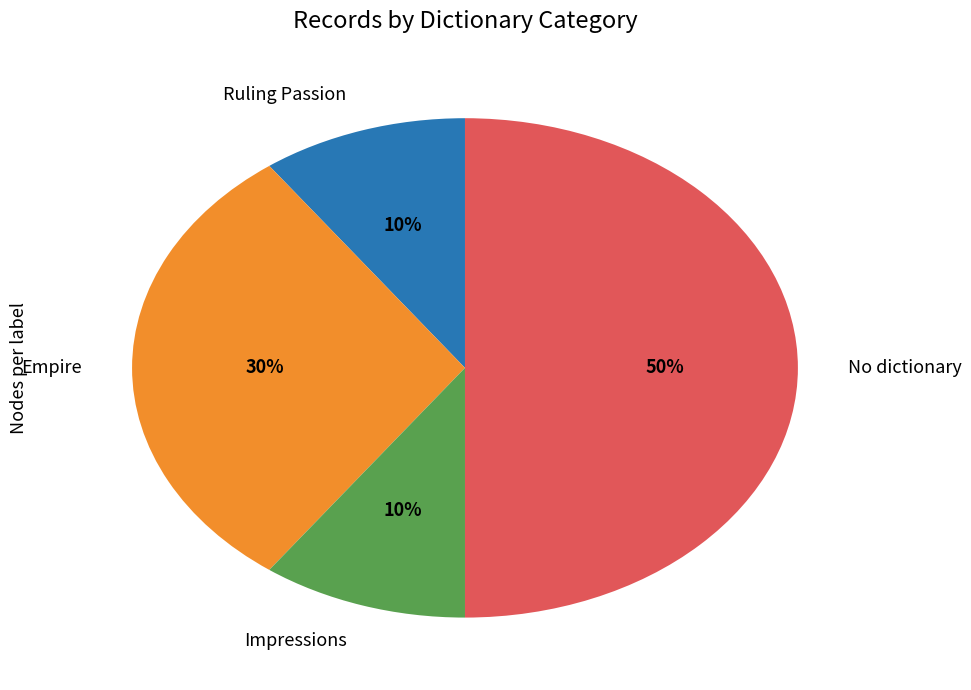

Do Empire and No dictionary together represent more than half of the pie?

Yes